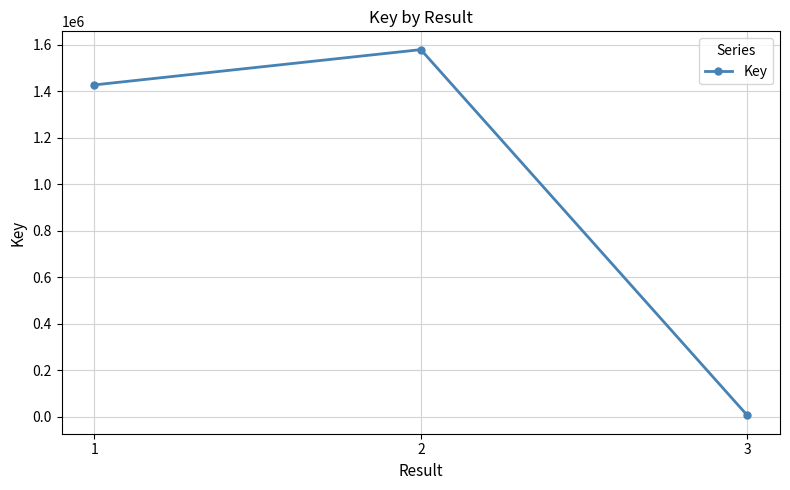

What is the sum of the values at 2 and 1?

3006738